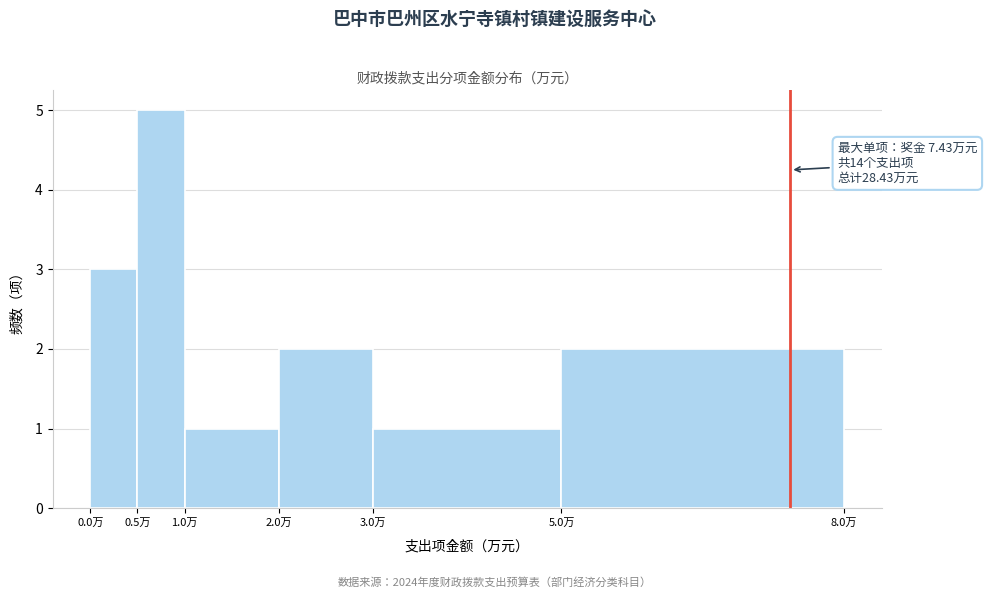

Over which range of the x-axis is the bar tallest?

0.5 to 1.0